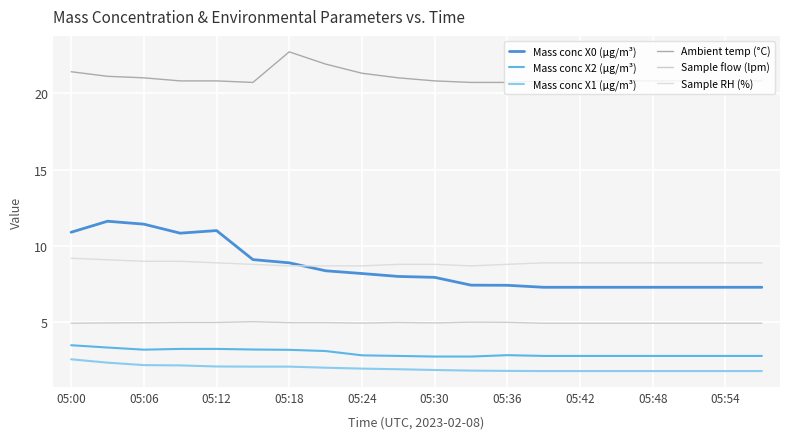

What is the label of the 20th point from the right?

05:00